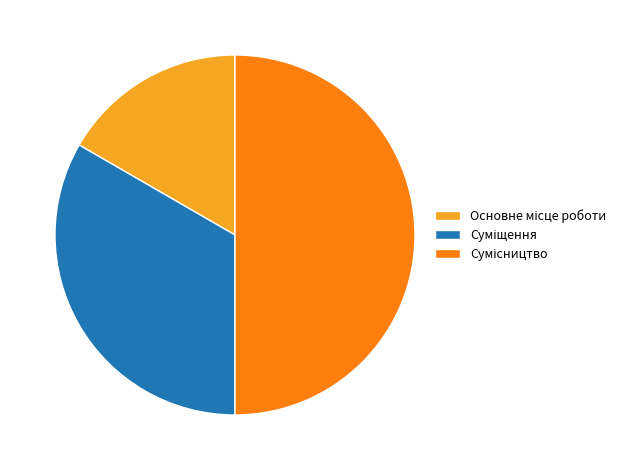

How many slices are in this pie chart?

3